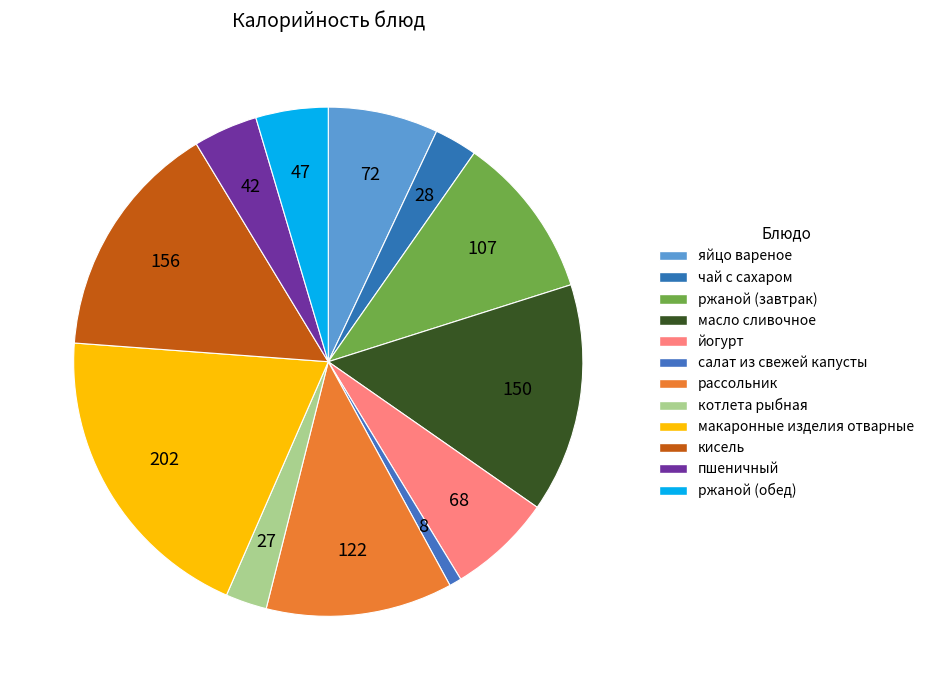

Which has a higher value, яйцо вареное or котлета рыбная?

яйцо вареное